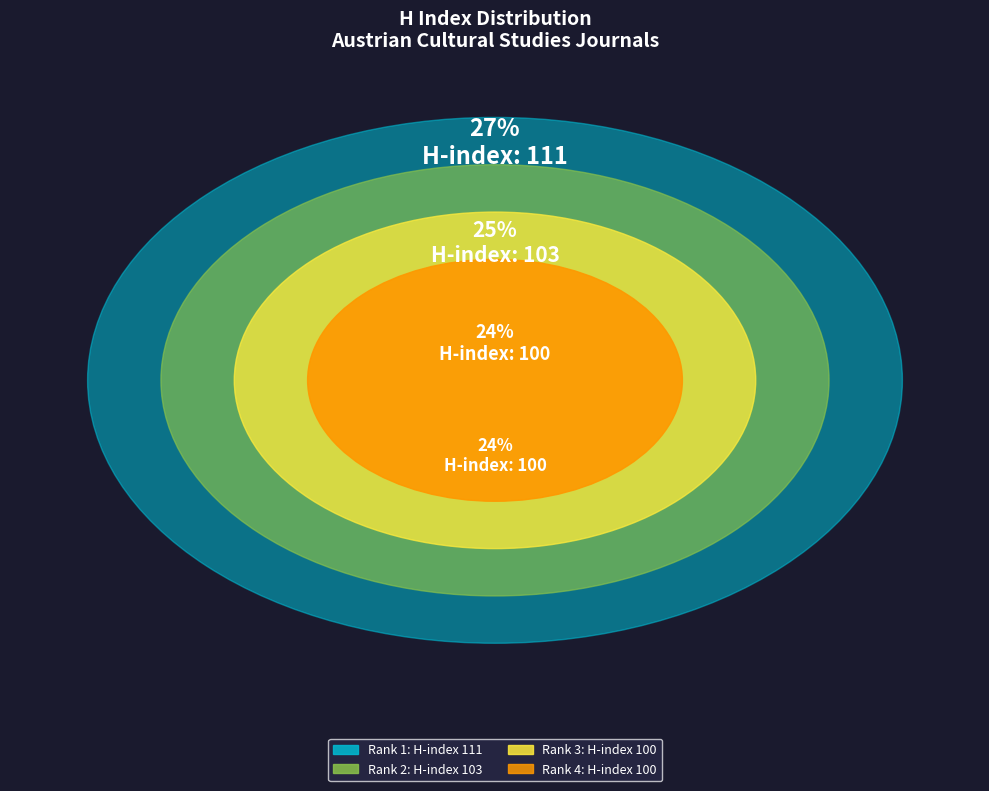

True or false: Zeitgeschichte (Rank 4) accounts for 31% of the total.

False